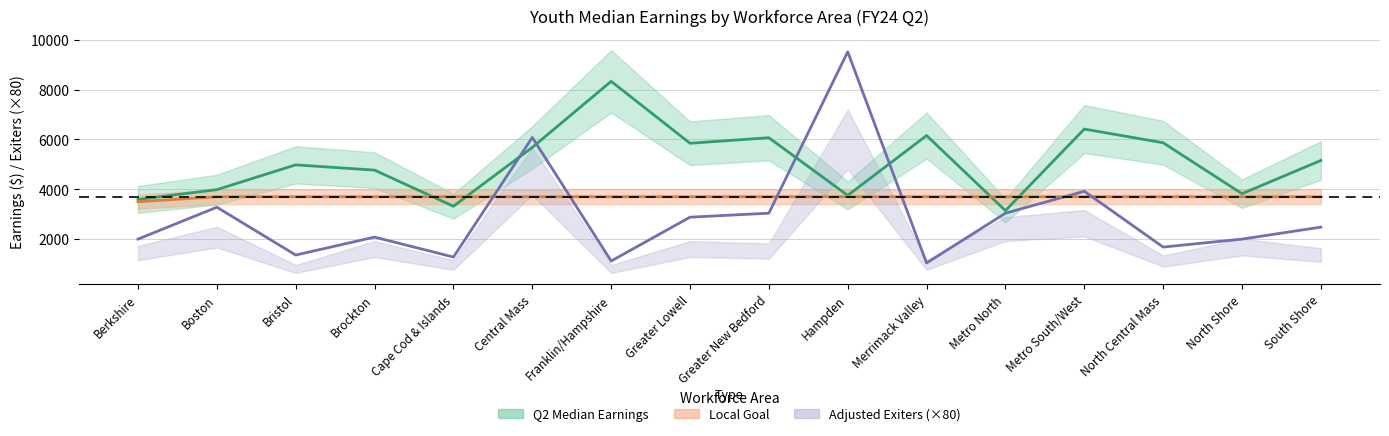

Is the value of Q2 Median Earnings at South Shore greater than the value of Local Goal at Metro South/West?

Yes